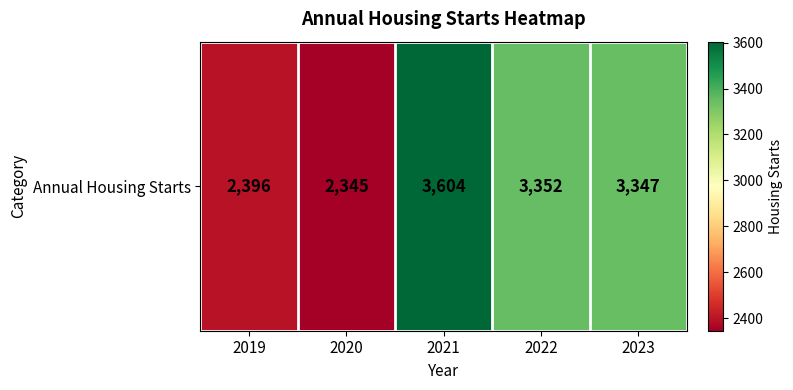

Rank the categories by value from lowest to highest.

2020, 2019, 2023, 2022, 2021